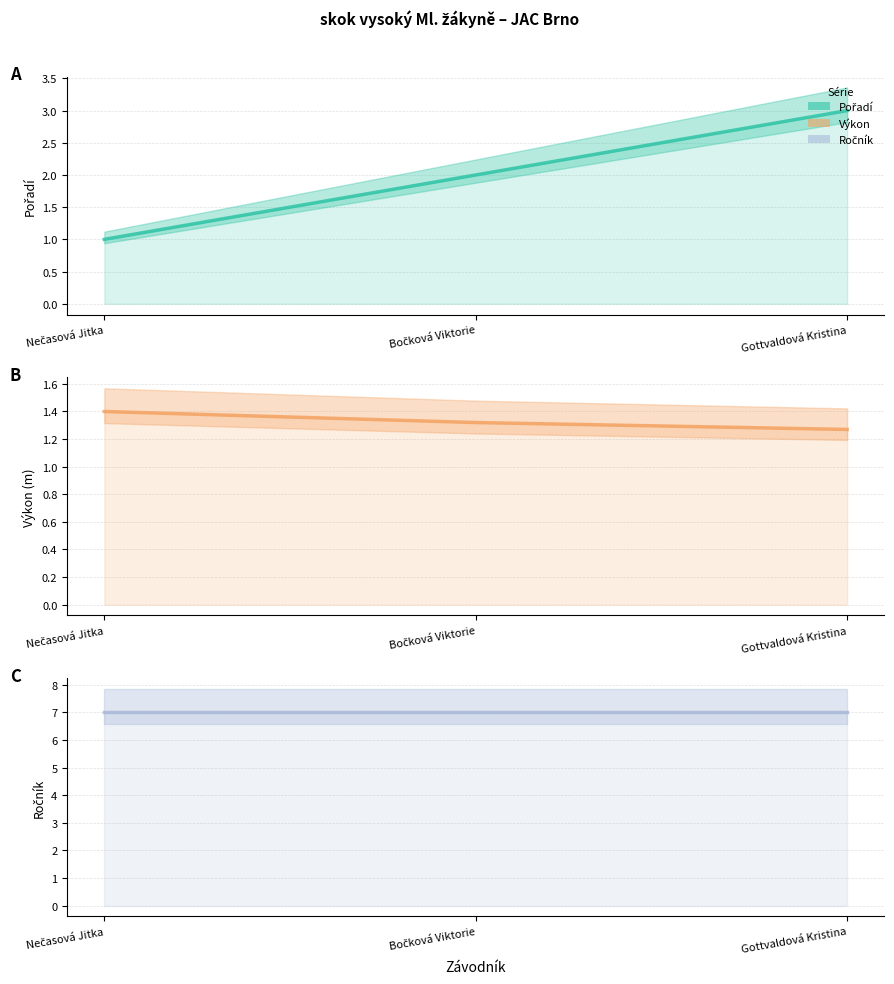

Is the value of Pořadí at Bočková Viktorie greater than the value of Výkon at Nečasová Jitka?

Yes